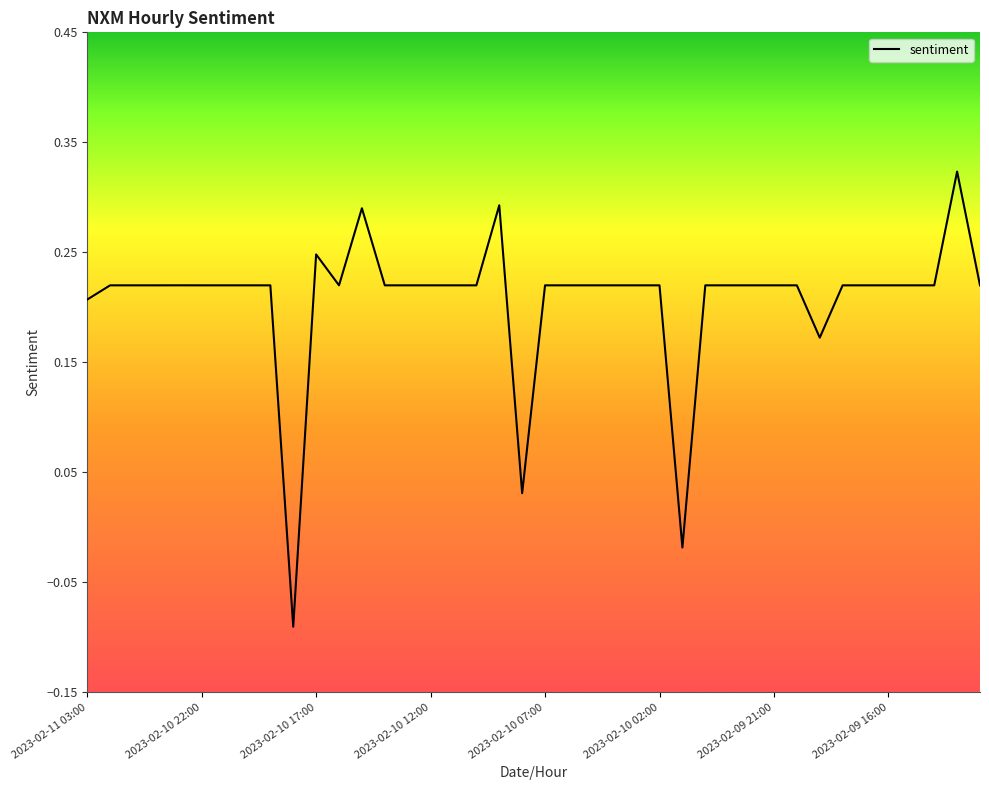

What is the difference between the maximum and minimum values?

0.4